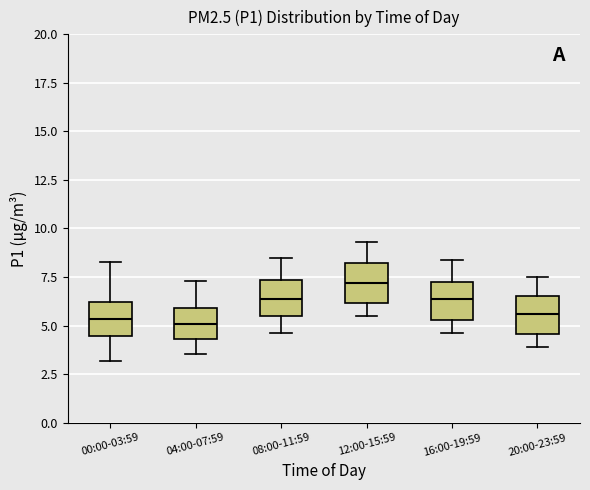

Reading left to right, read every box against the y-axis: the position of its median line, the range the box covers, and the ends of its whiskers. The values are not printed on the chart, so give them approximately, as read against the axis.

00:00-03:59: median 5.5, box 4.5 to 6.0, whiskers 3.0 to 8.5
04:00-07:59: median 5.0, box 4.5 to 6.0, whiskers 3.5 to 7.5
08:00-11:59: median 6.5, box 5.5 to 7.5, whiskers 4.5 to 8.5
12:00-15:59: median 7.0, box 6.0 to 8.0, whiskers 5.5 to 9.5
16:00-19:59: median 6.5, box 5.5 to 7.5, whiskers 4.5 to 8.5
20:00-23:59: median 5.5, box 4.5 to 6.5, whiskers 4.0 to 7.5